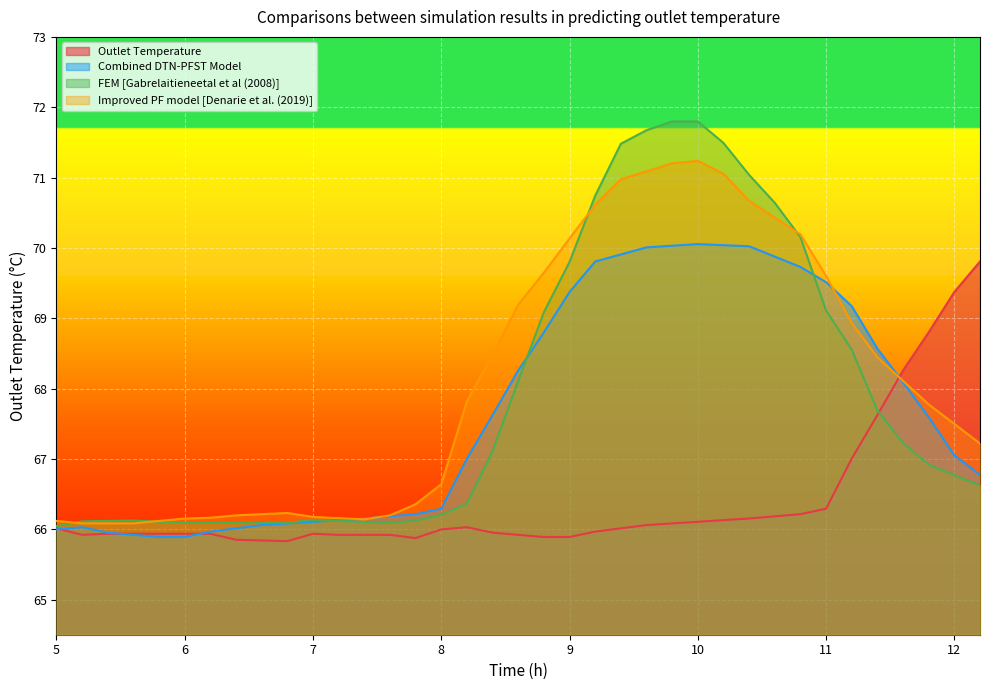

What is the smallest value displayed?

65.8